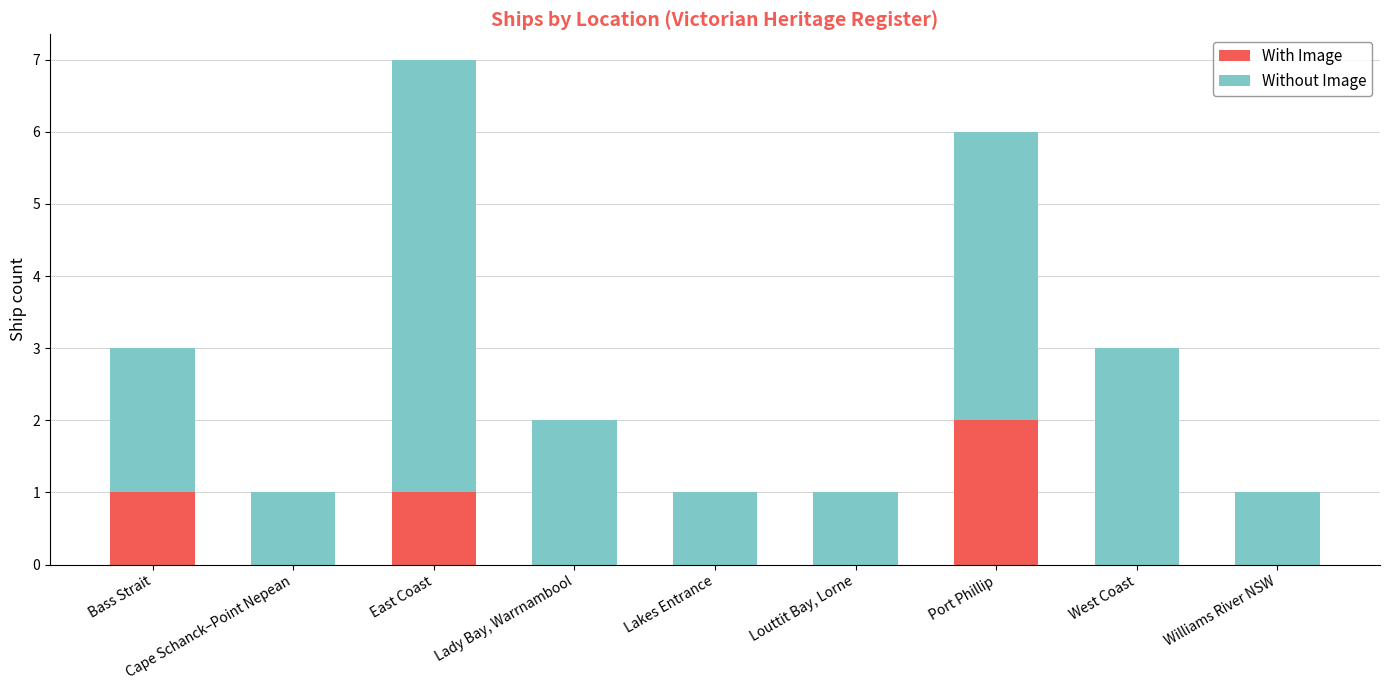

Is it true that With Image equals 2 at Port Phillip?

True